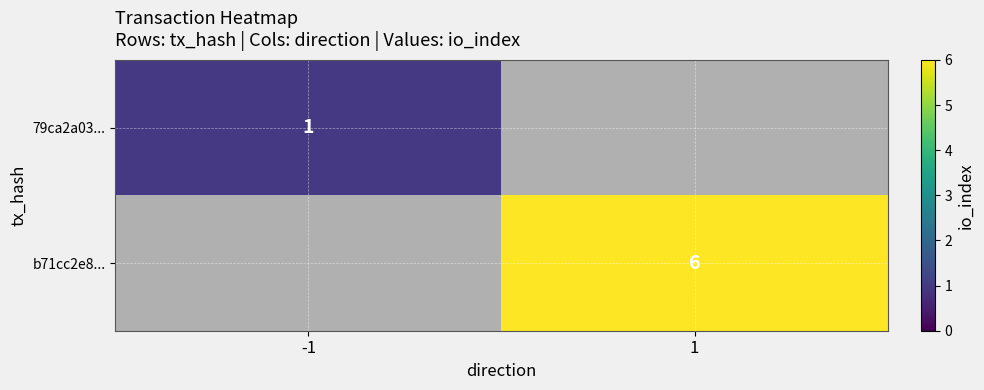

The value of 79ca2a03... at -1 is 1. True or false?

True